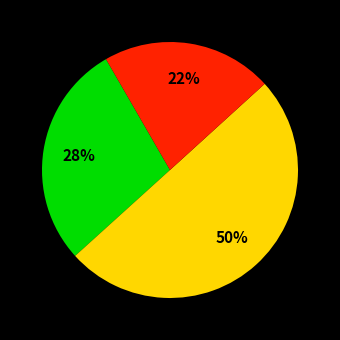

To the nearest percent, what is the average slice percentage?

33%